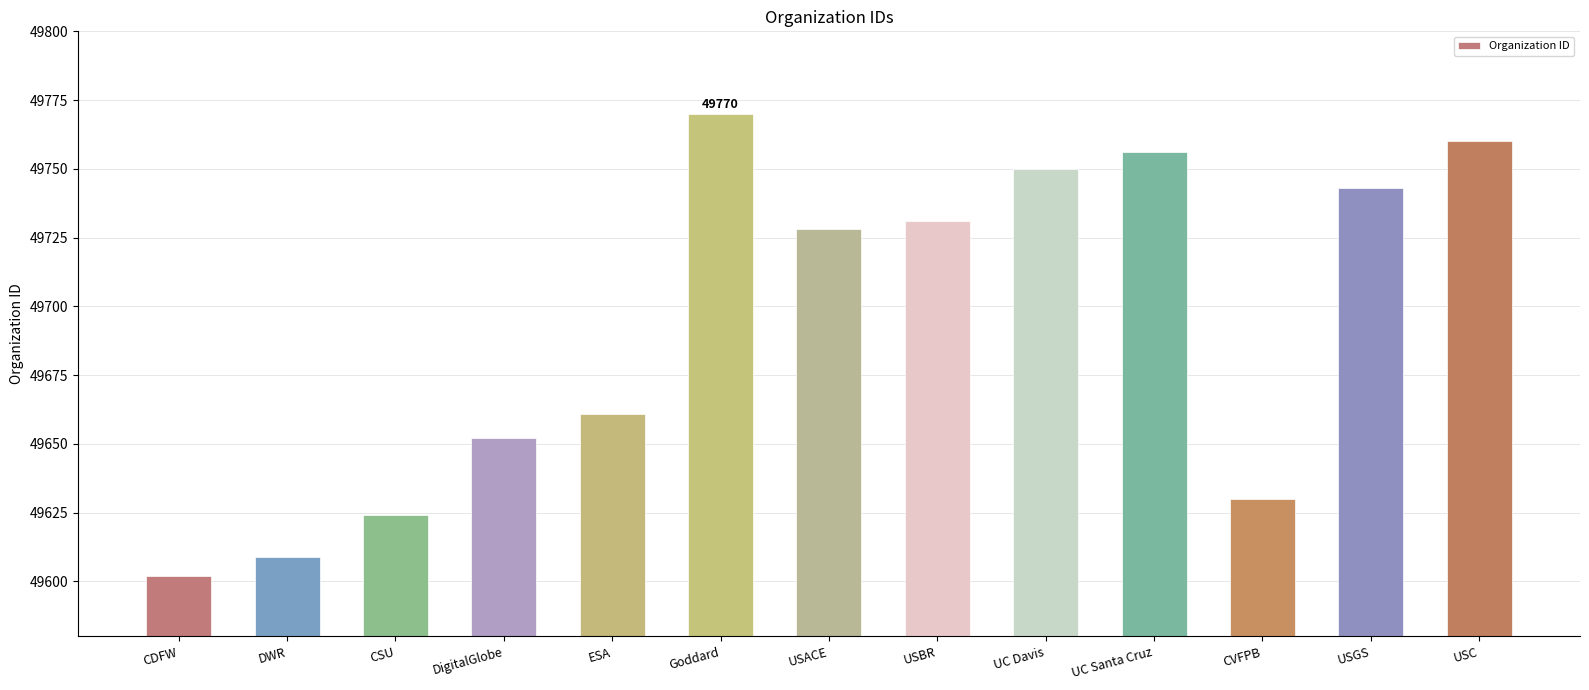

Where is the data nearest to the value 49686?

ESA